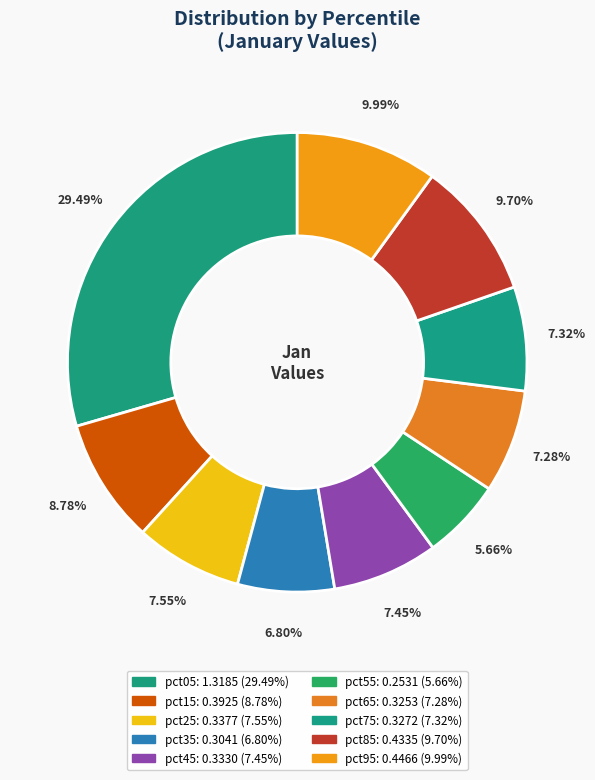

Does pct95 account for over 50% of the chart?

No